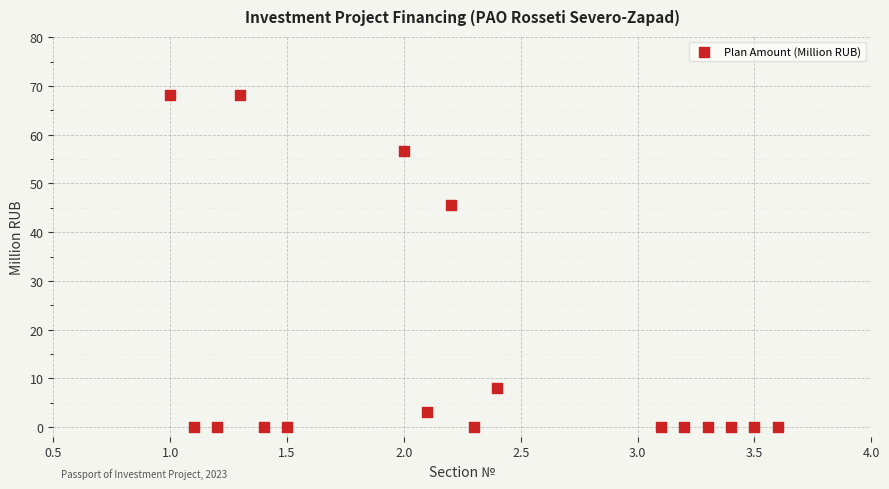

What Y value in the scatter plot is closest to 34?

45.5